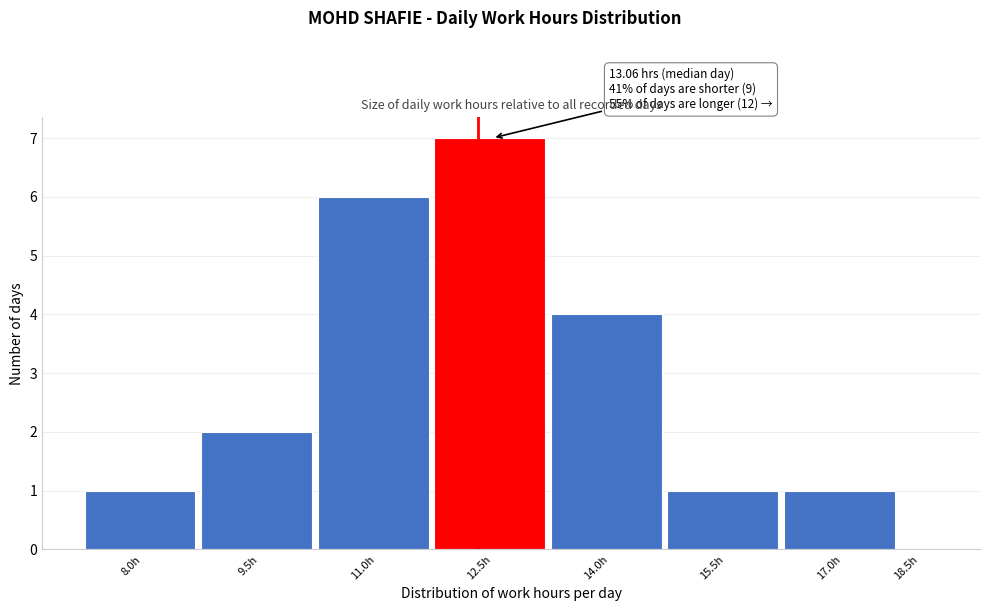

Reading left to right, transcribe all the data shown in this chart.

8.0h=1	9.5h=2	11.0h=6	12.5h=7	14.0h=4	15.5h=1	17.0h=1	18.5h=0